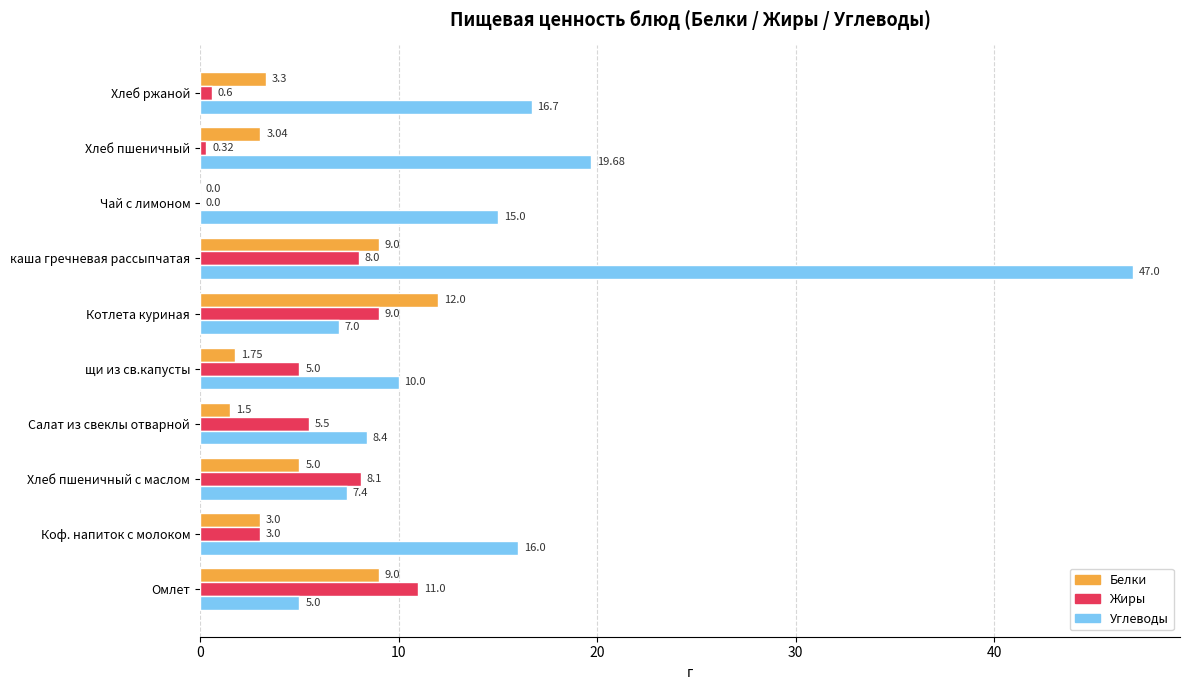

What is the sum of all Углеводы values?

152.2